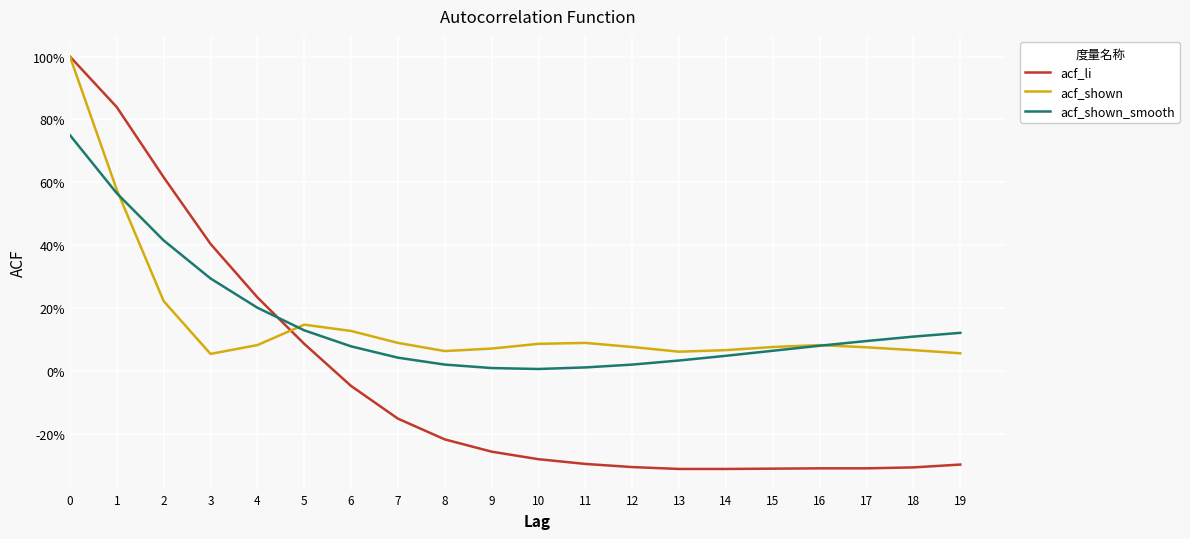

What are all the series names shown in the legend?

acf_li, acf_shown, acf_shown_smooth